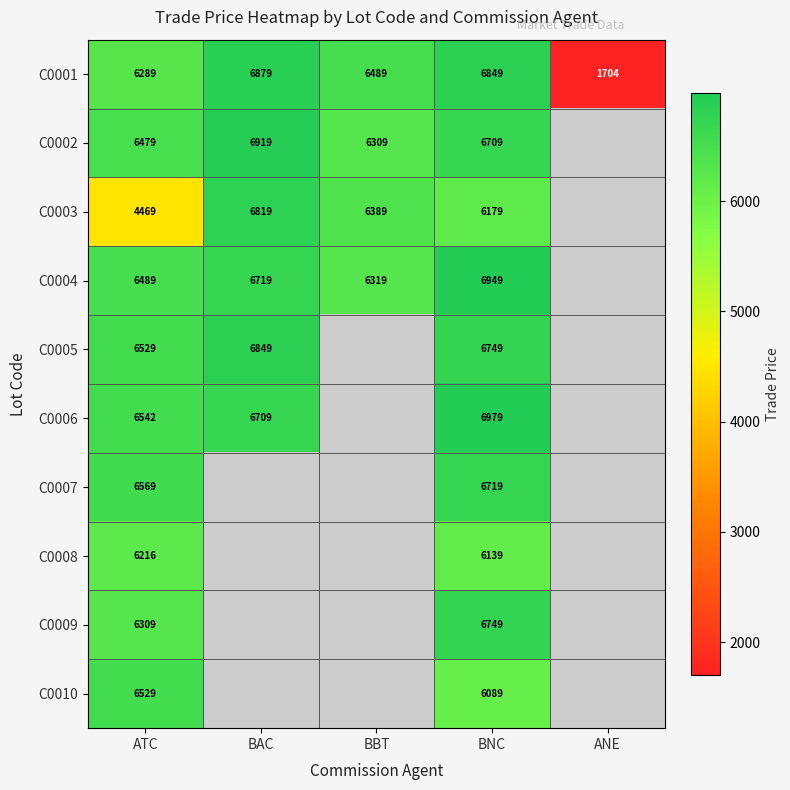

The C0003 series shows 6389 at BBT. True or false?

True